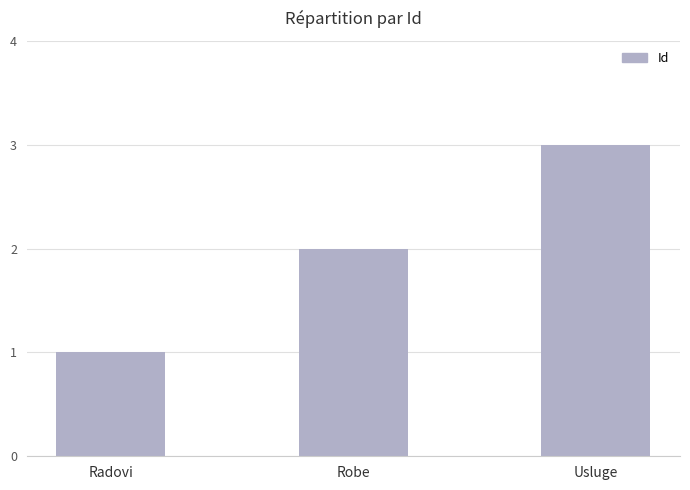

How many values are below 2?

1